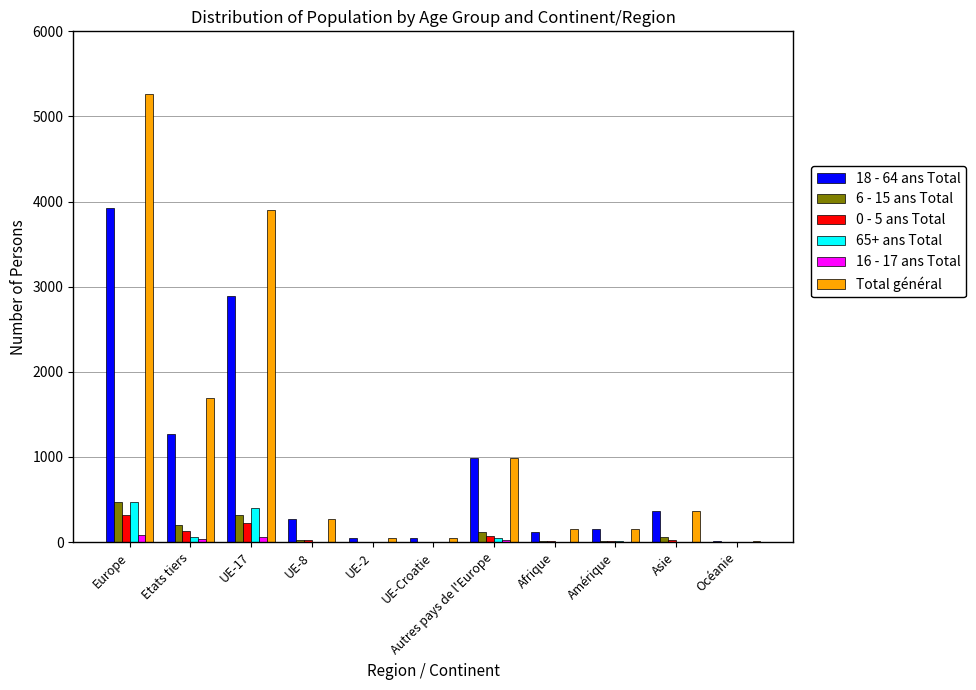

At which label is Total général closest to 2639?

Etats tiers